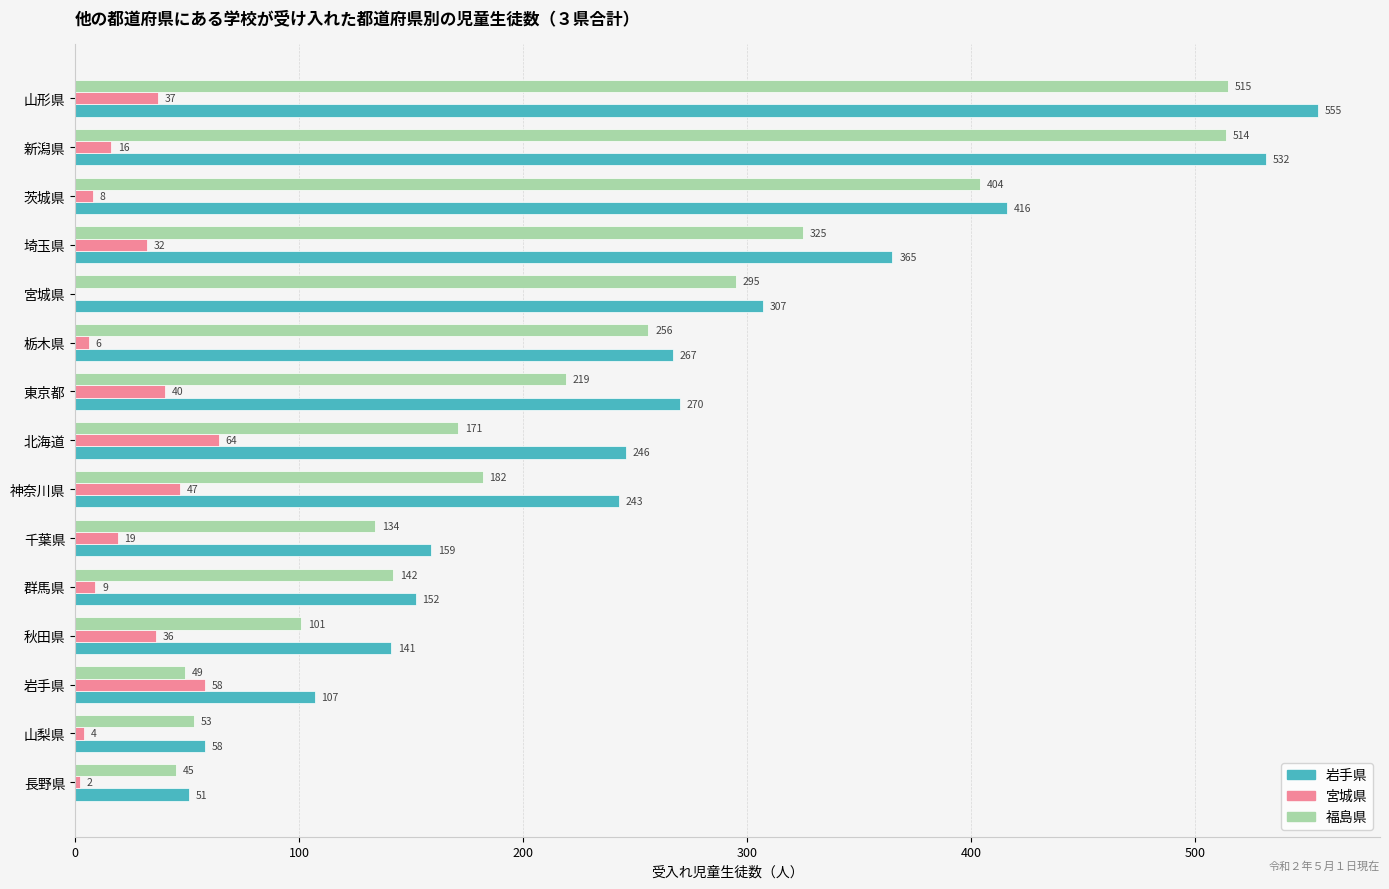

Where is 福島県 nearest to the value 280?

宮城県